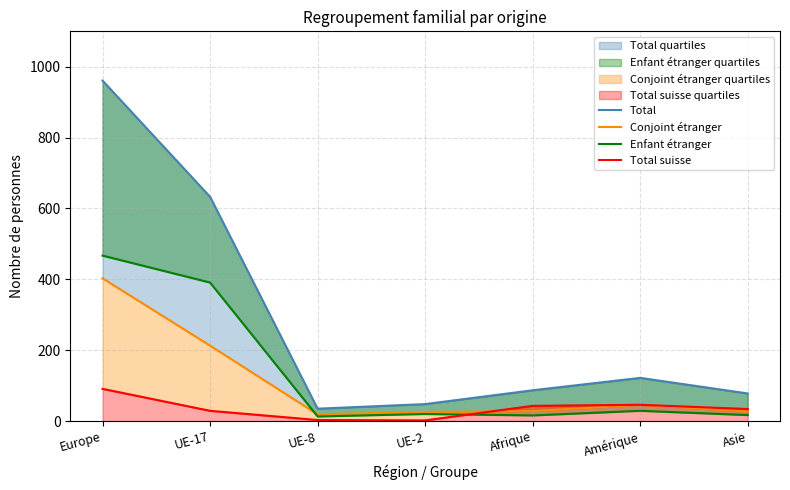

Is the value of Total suisse at Europe greater than the value of Enfant étranger at Amérique?

Yes